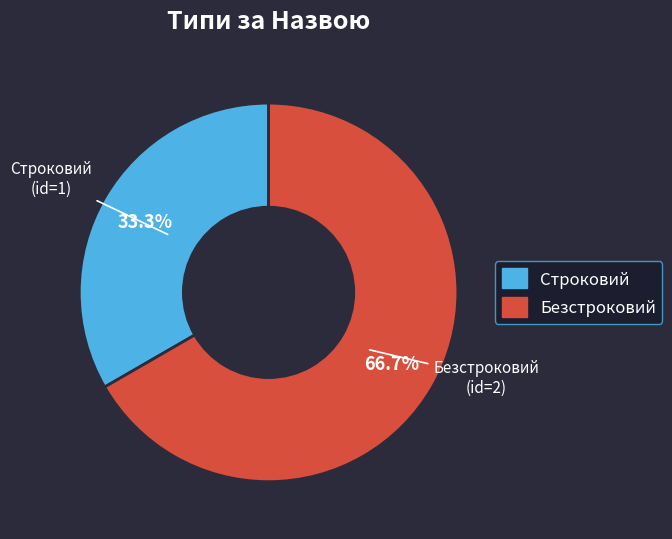

What percentage is the Безстроковий slice, to the nearest percent?

67%